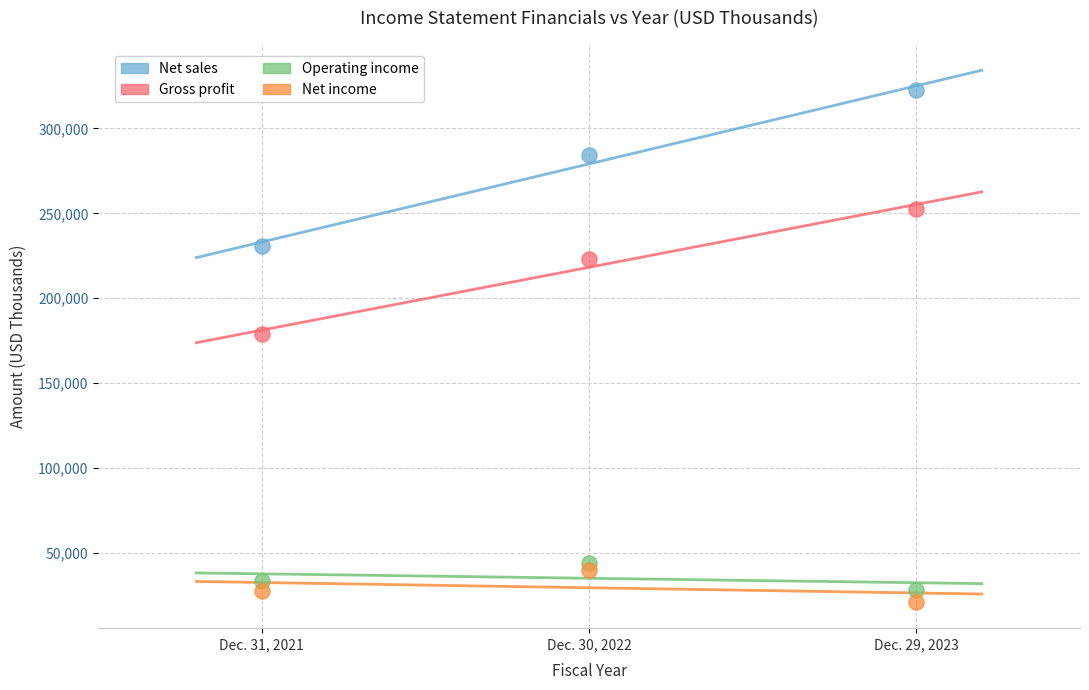

Across all series, what Y value is closest to 171881?

178637